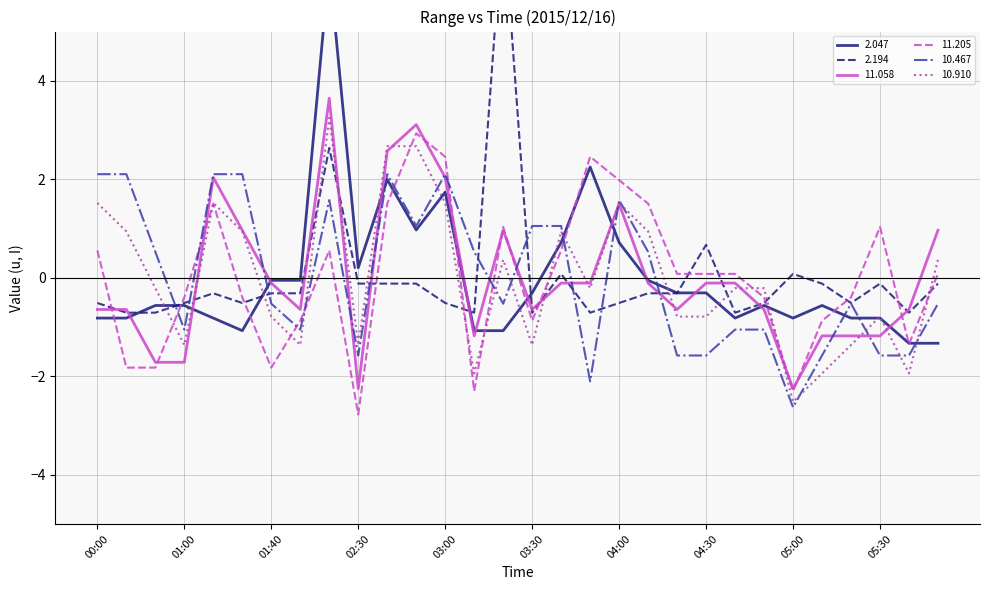

True or false: 2.047 and 10.910 cross at least once.

True